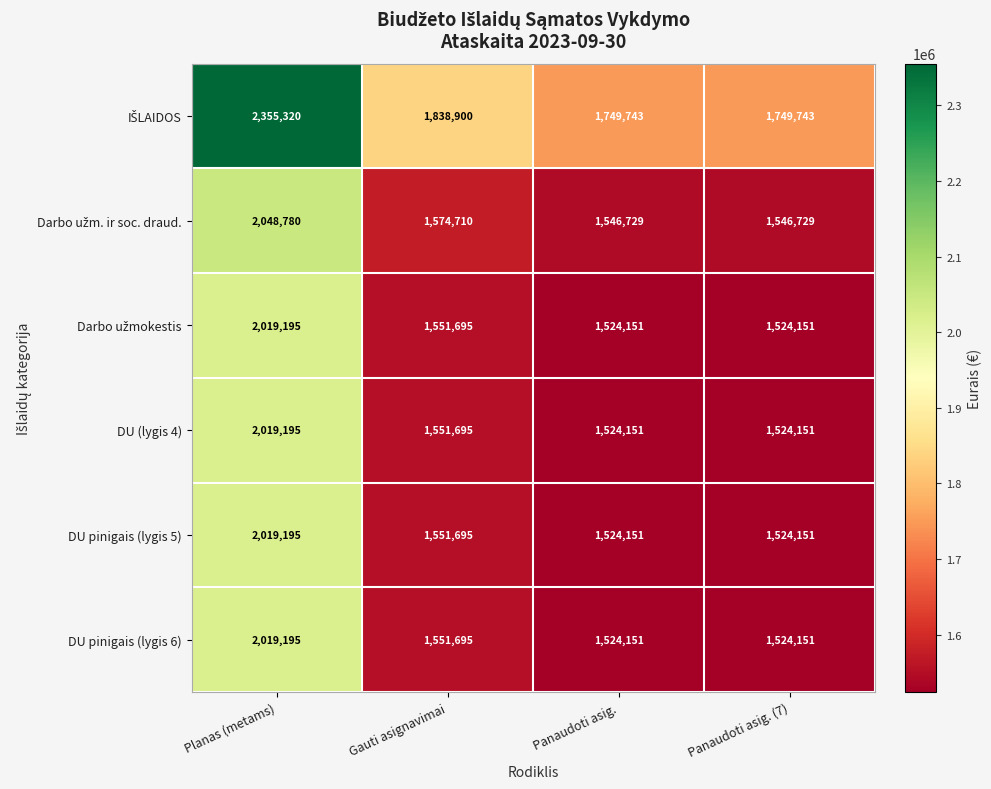

What is the sum of all DU (lygis 4) values?

6619192